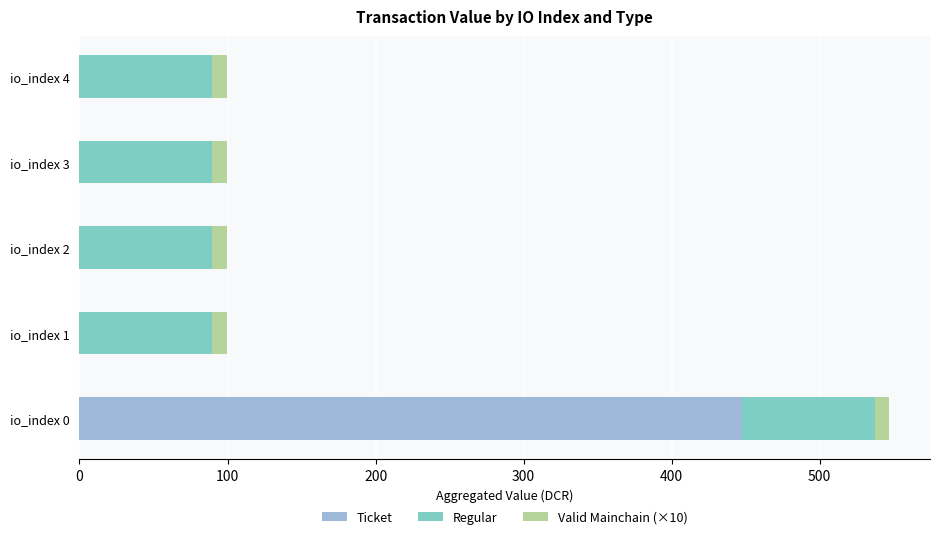

At which category is the sum across all series the highest?

io_index 0